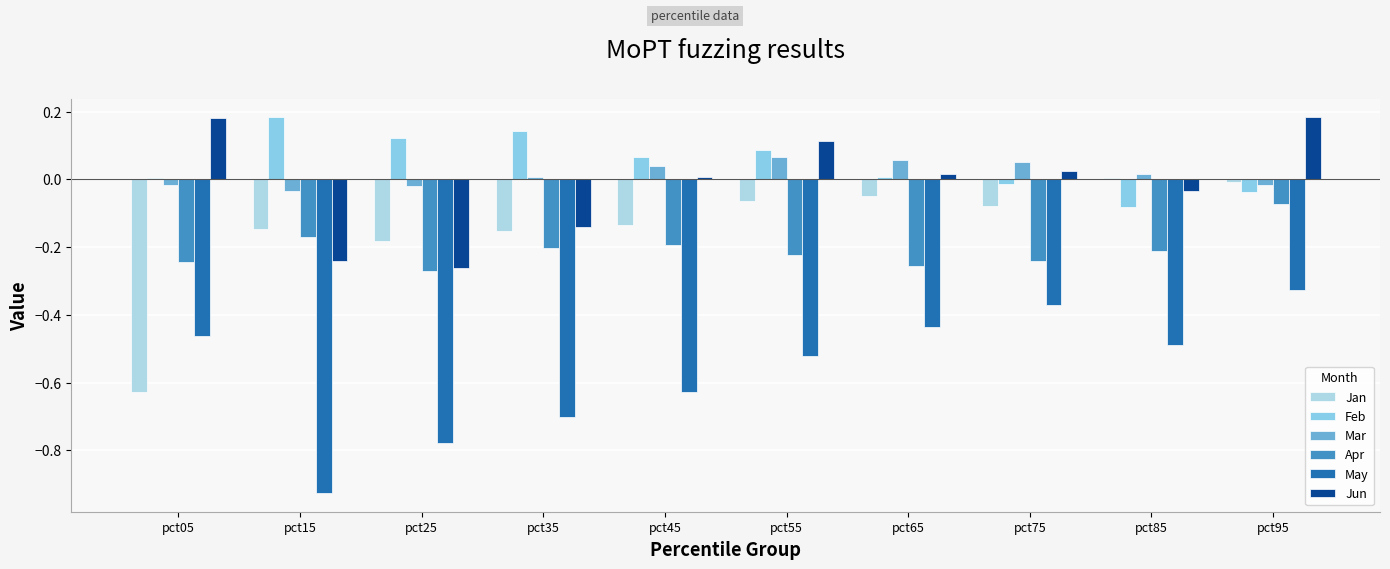

What is the difference between the highest and lowest values at pct65?

0.5